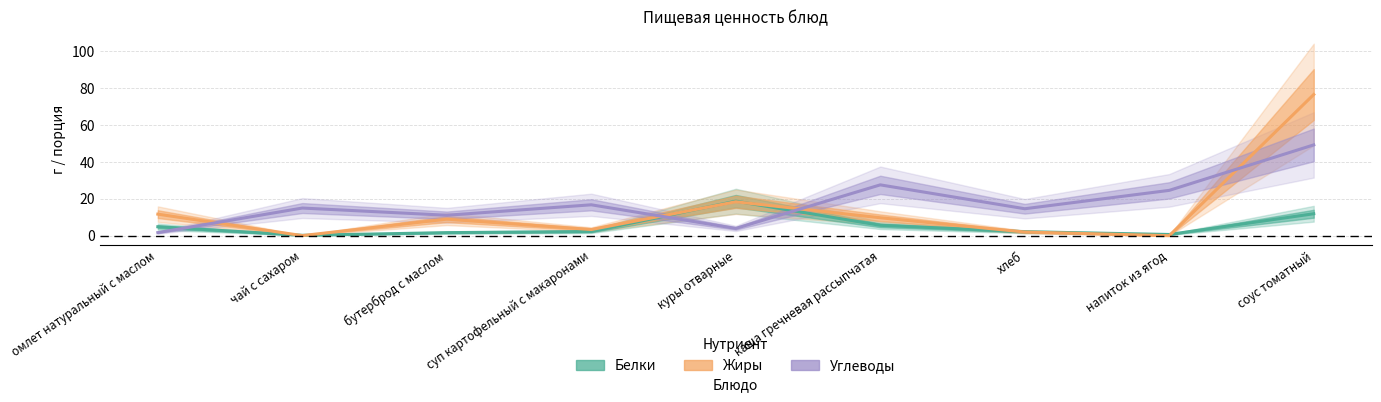

Count the number of data series in this chart.

3